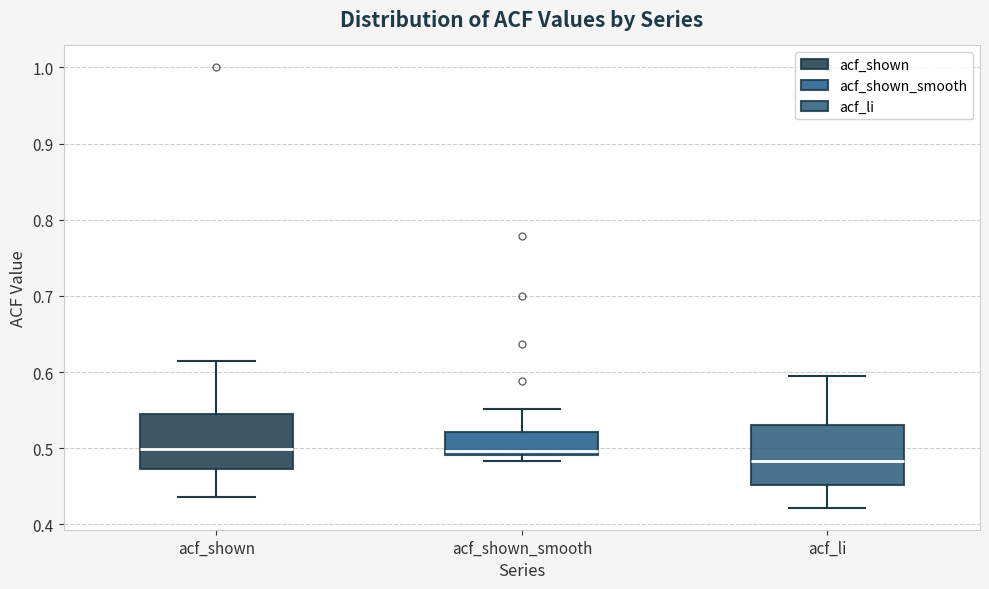

Reading left to right, read every box against the y-axis: the position of its median line, the range the box covers, and the ends of its whiskers. The values are not printed on the chart, so give them approximately, as read against the axis.

acf_shown: median 0.50, box 0.47 to 0.55, whiskers 0.44 to 0.62
acf_shown_smooth: median 0.50, box 0.49 to 0.52, whiskers 0.48 to 0.55
acf_li: median 0.48, box 0.45 to 0.53, whiskers 0.42 to 0.60